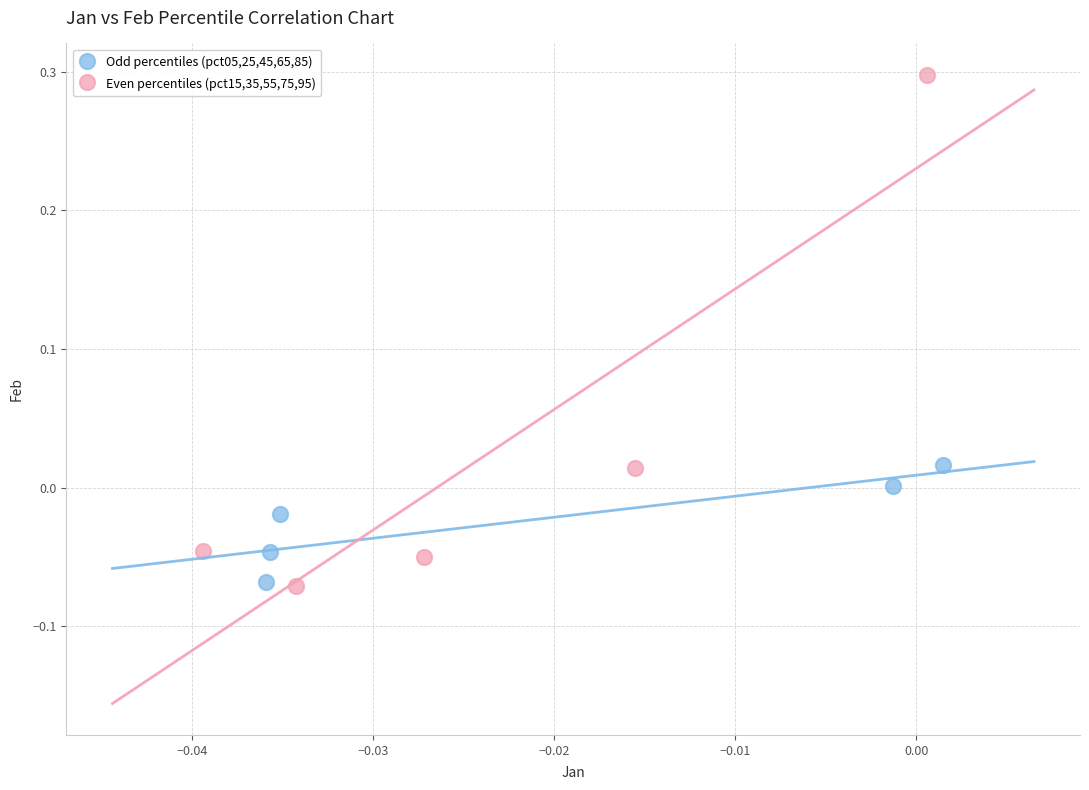

Which series has the widest spread of Y values?

Even percentiles (pct15,35,55,75,95)